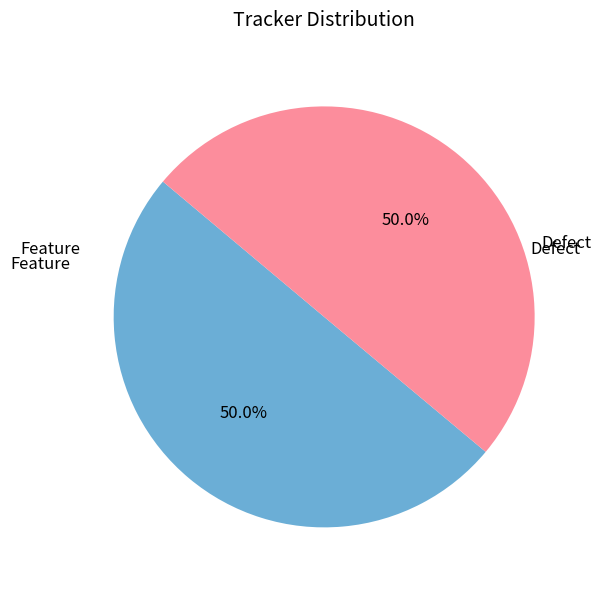

Count the number of slices in the pie.

2